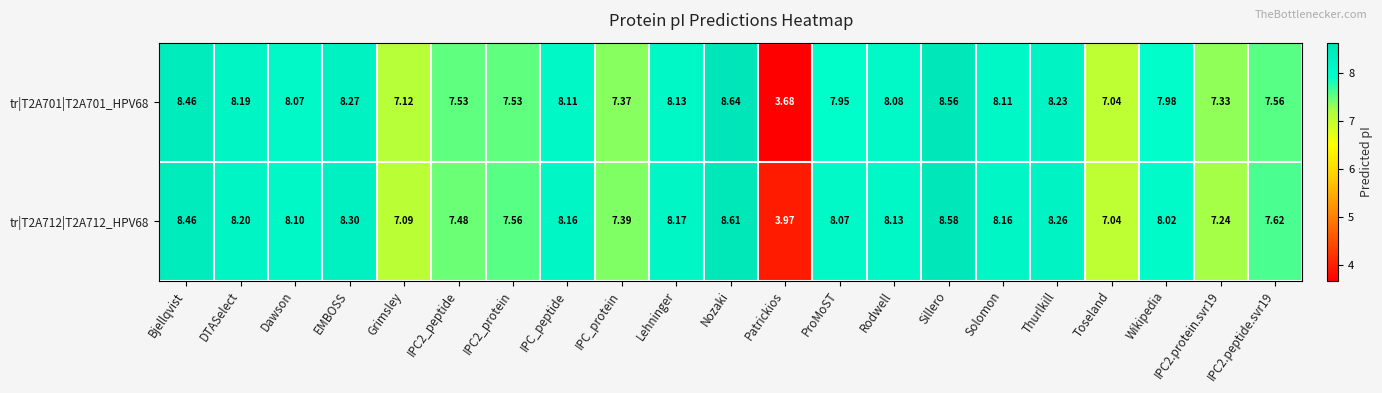

Which label corresponds to the largest value in the chart?

Nozaki